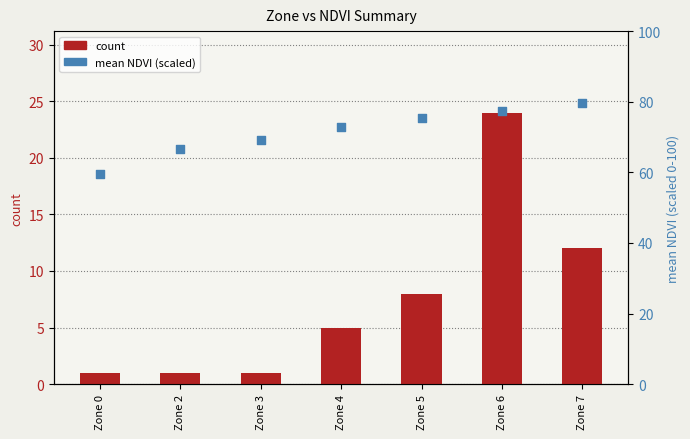

Which series has the largest Y range (max minus min)?

count